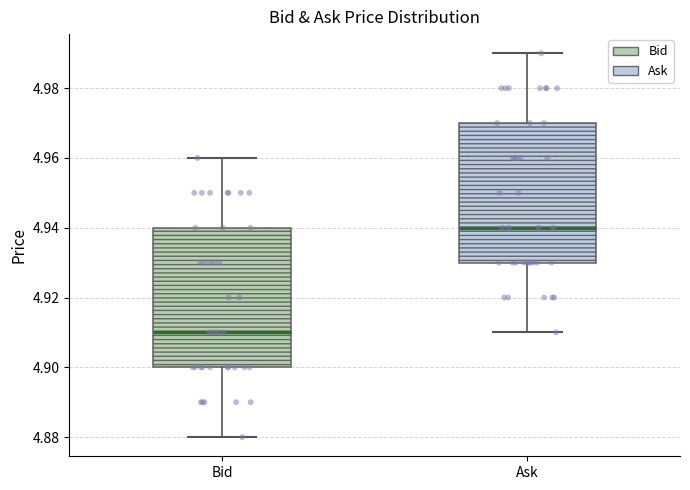

Where is the lower edge of the box for Ask on the y-axis? The values are not printed on the chart, so give them approximately, as read against the axis.

4.93